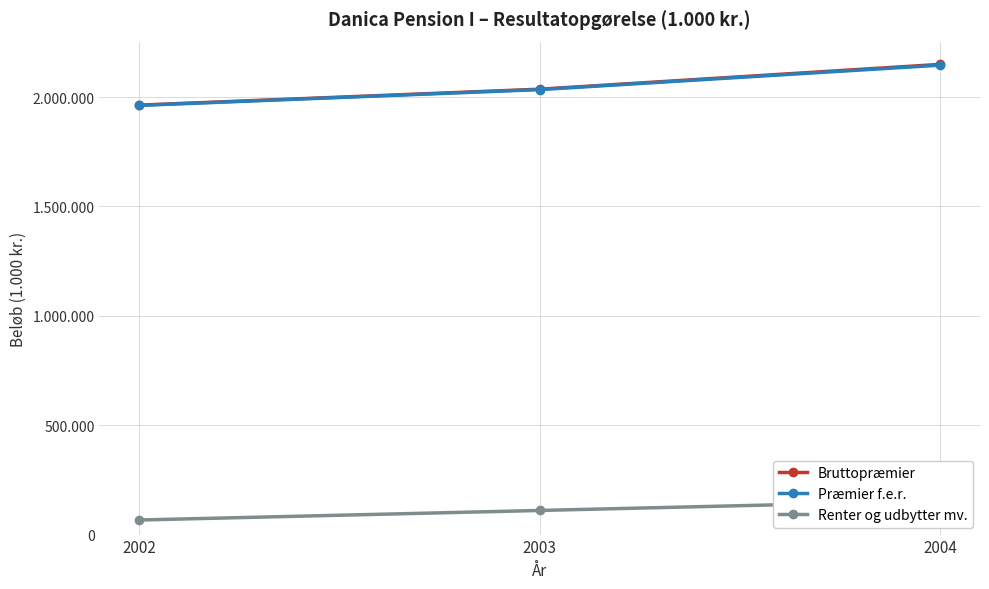

Reading left to right, list all the values displayed in this chart.

Bruttopræmier: 2002=1963102	2003=2035819	2004=2149160
Præmier f.e.r.: 2002=1961702	2003=2034040	2004=2145626
Renter og udbytter mv.: 2002=66635	2003=110270	2004=153811